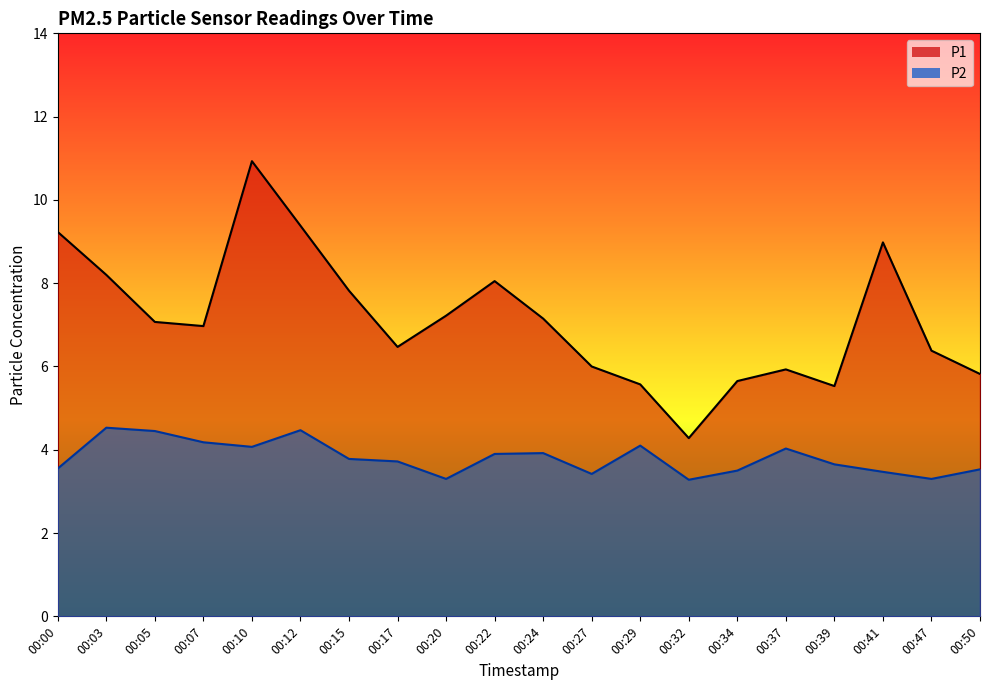

What is the highest value of the P2 series?

4.5